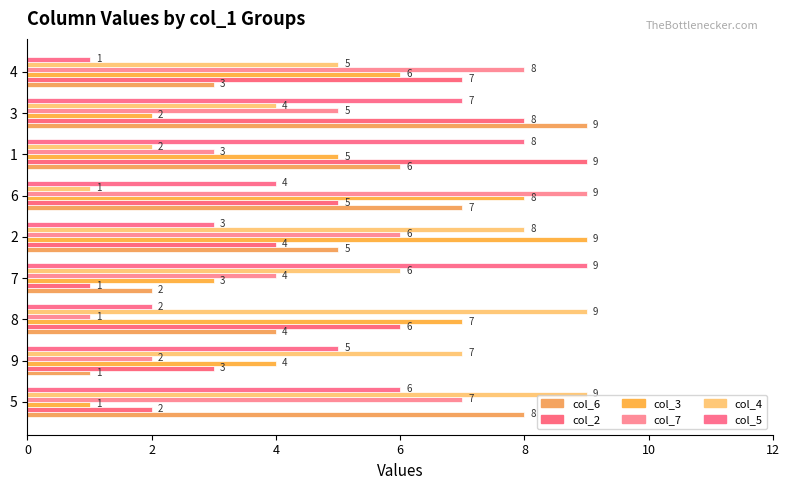

How many series are shown in this chart?

6